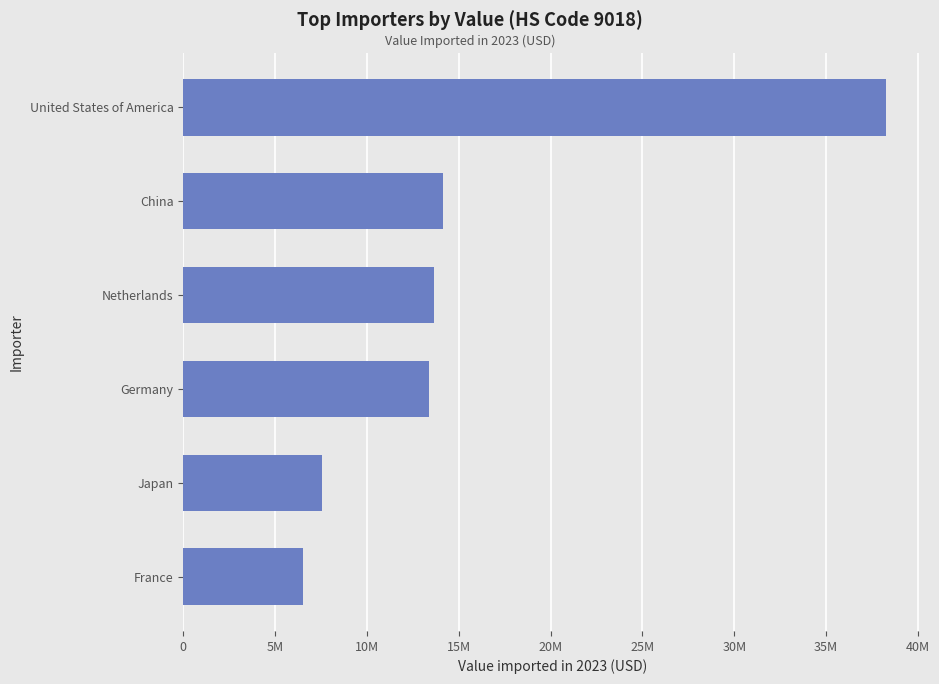

Does the chart contain any negative values?

No